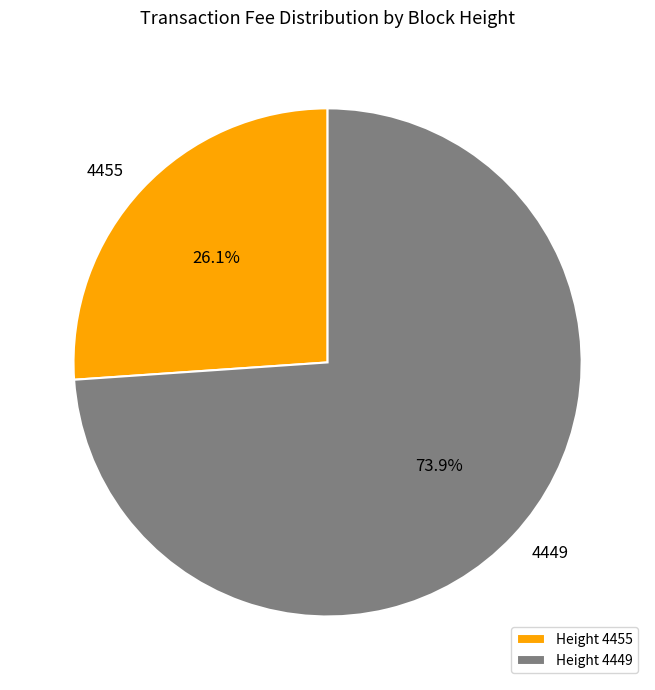

What is the smallest slice in the pie chart?

4455